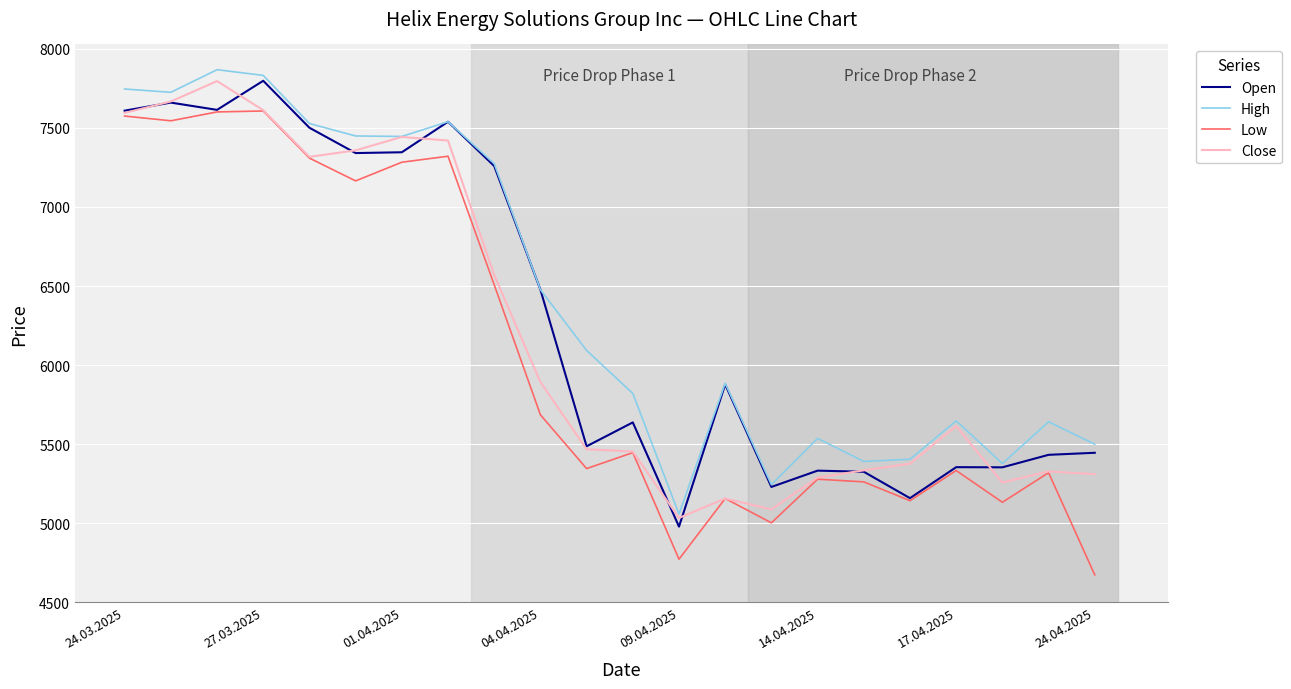

What is the maximum value for Close?

7796